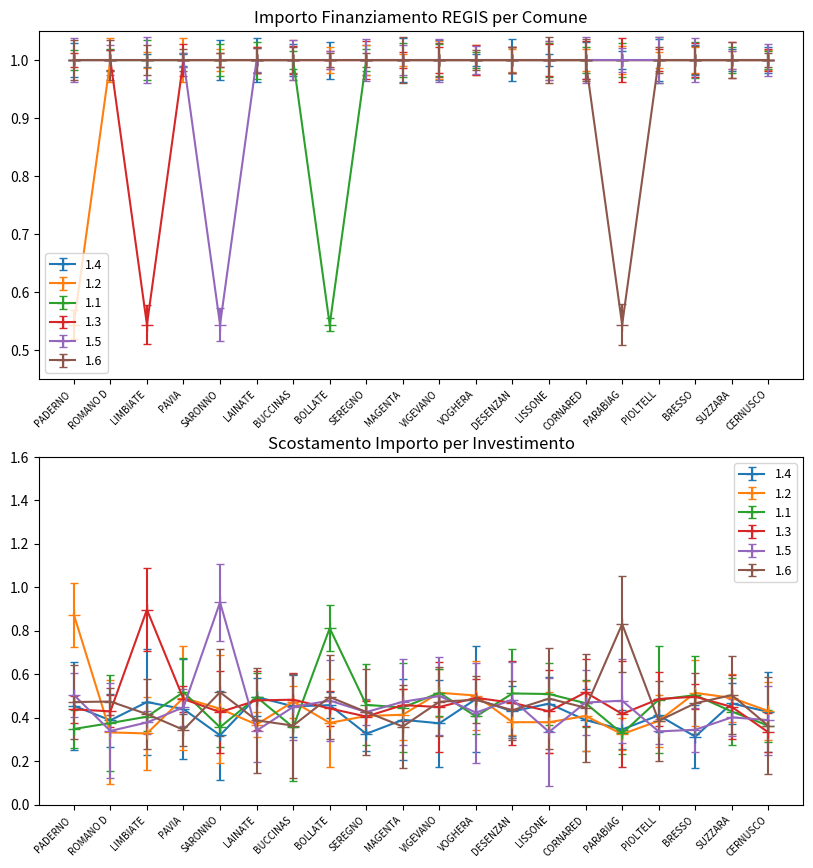

What is the difference between the second highest and minimum values in the 1.3 series?

0.5